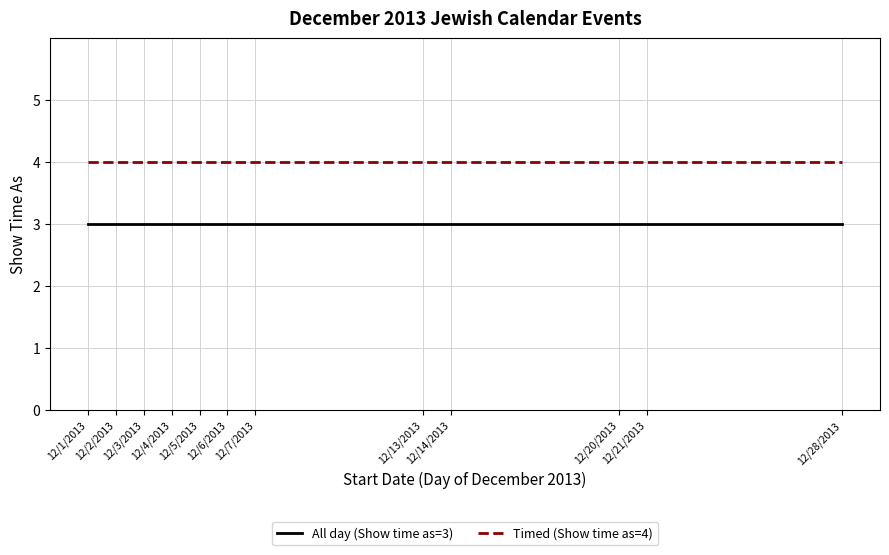

Reading left to right, list all the values displayed in this chart.

All day (Show time as=3): 3	3	3	3	3	3	3	3	3	3	3	3
Timed (Show time as=4): 4	4	4	4	4	4	4	4	4	4	4	4